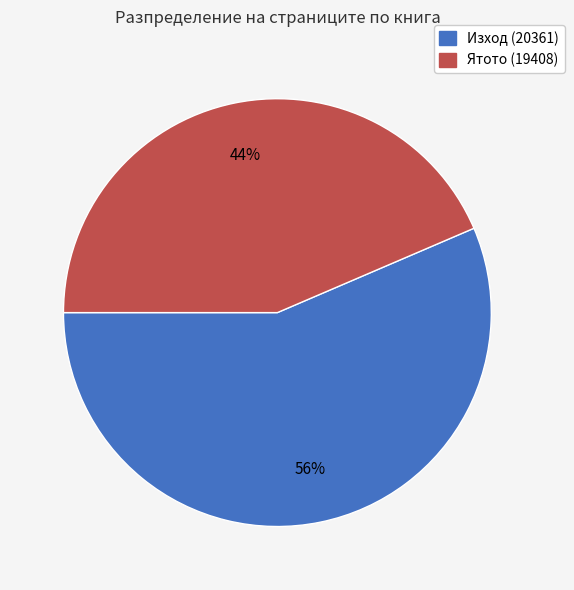

Does any single category account for the majority?

Yes